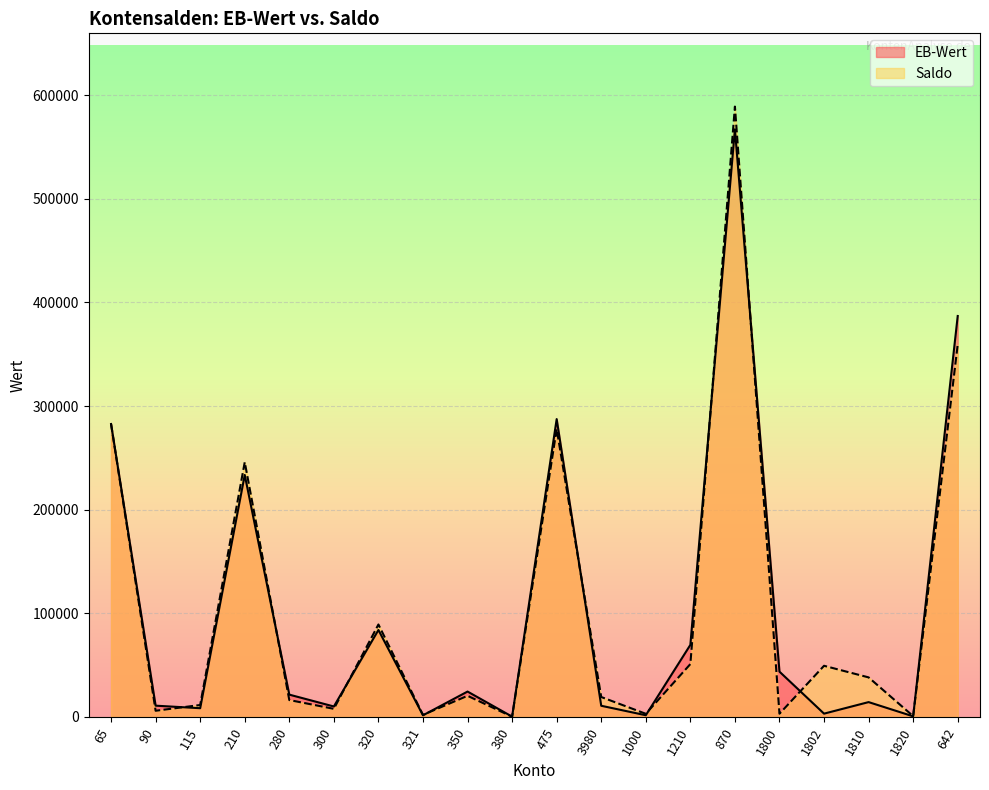

Reading left to right, transcribe all the data shown in this chart.

EB-Wert: 65=282678	90=10905	115=8455	210=233536	280=21556	300=10122	320=83951	321=1604	350=24524	380=321	475=287421	3980=10812	1000=1666	1210=69562	870=567038	1800=43734	1802=3208	1810=14346	1820=612	642=386902
Saldo: 65=282678	90=5994	115=11548	210=245860	280=16346	300=7847	320=89250	321=2019	350=20434	380=252	475=277921	3980=19263	1000=3058	1210=51028	870=588966	1800=3134	1802=49399	1810=38192	1820=819	642=359330